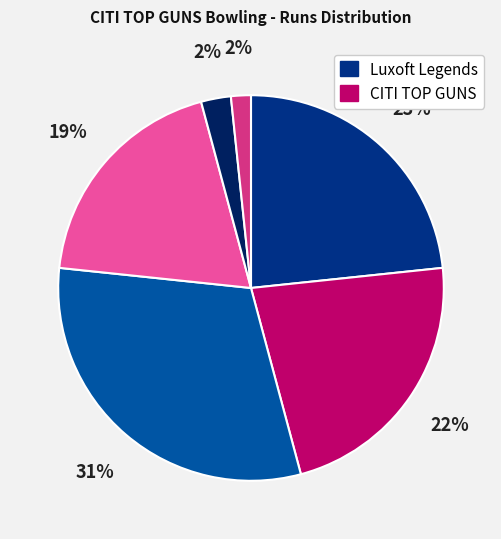

Is there any slice that represents more than half of the pie?

No